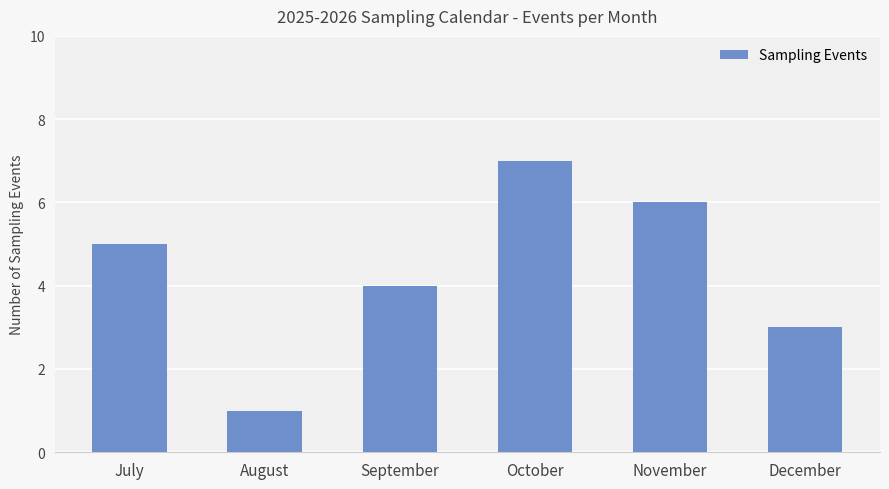

What is the minimum value shown in the chart?

1